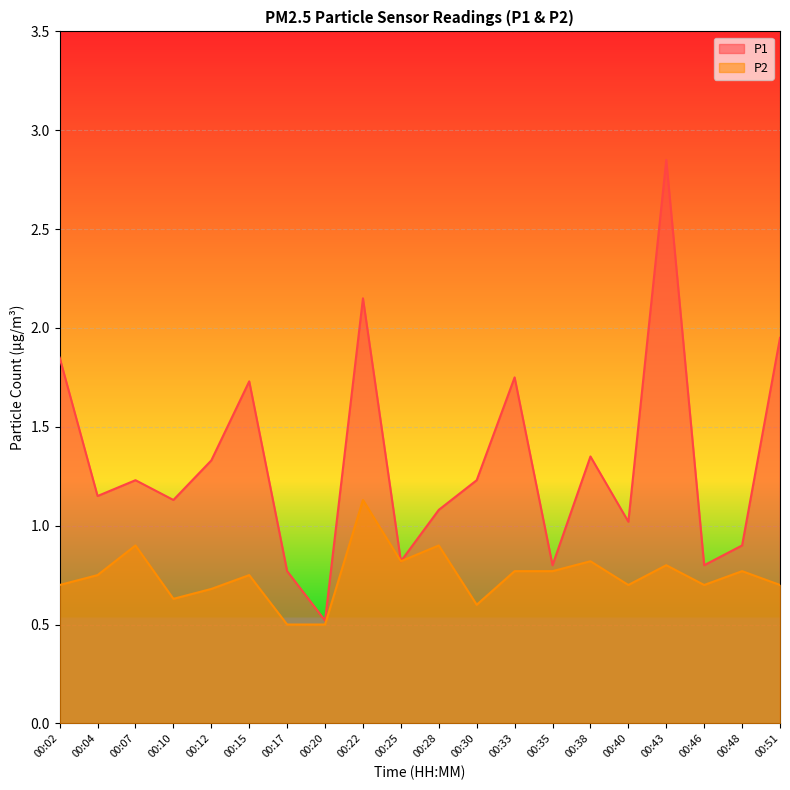

Which series has the widest spread of values?

P1